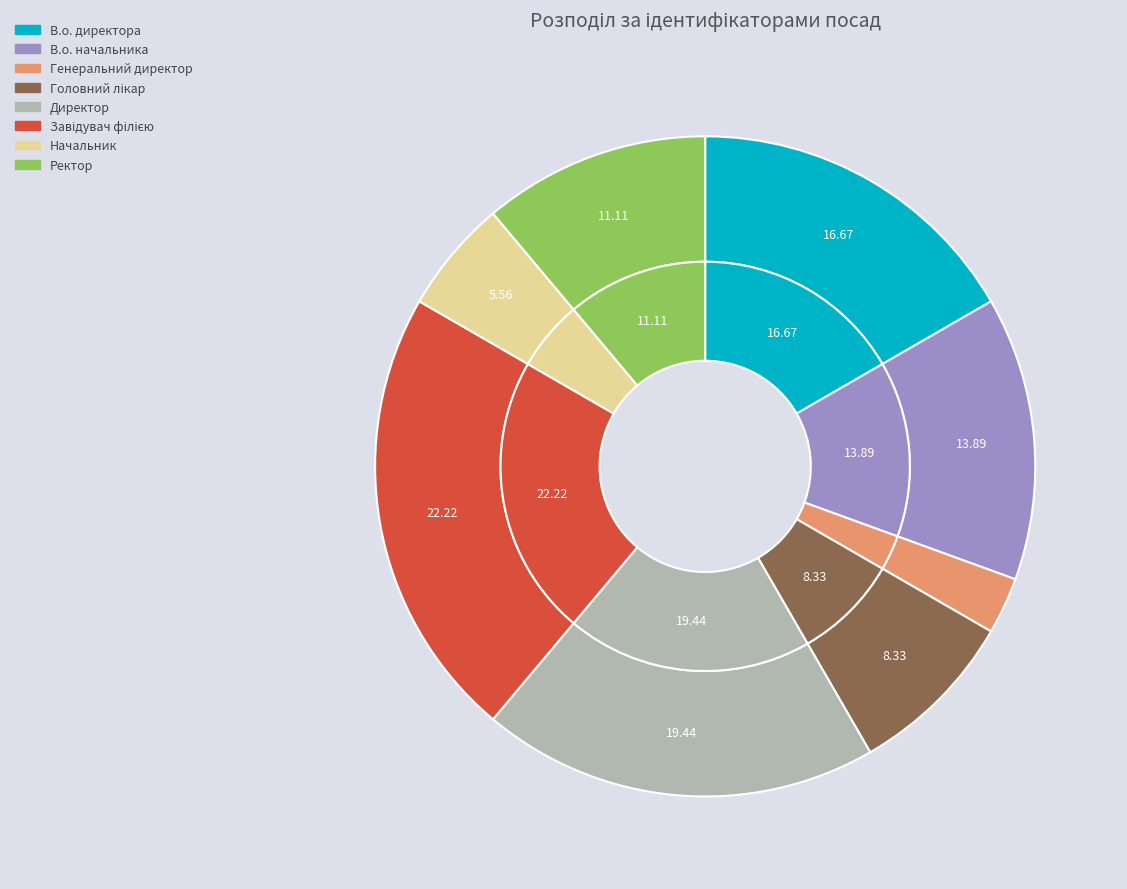

How many slices are in this pie chart?

8